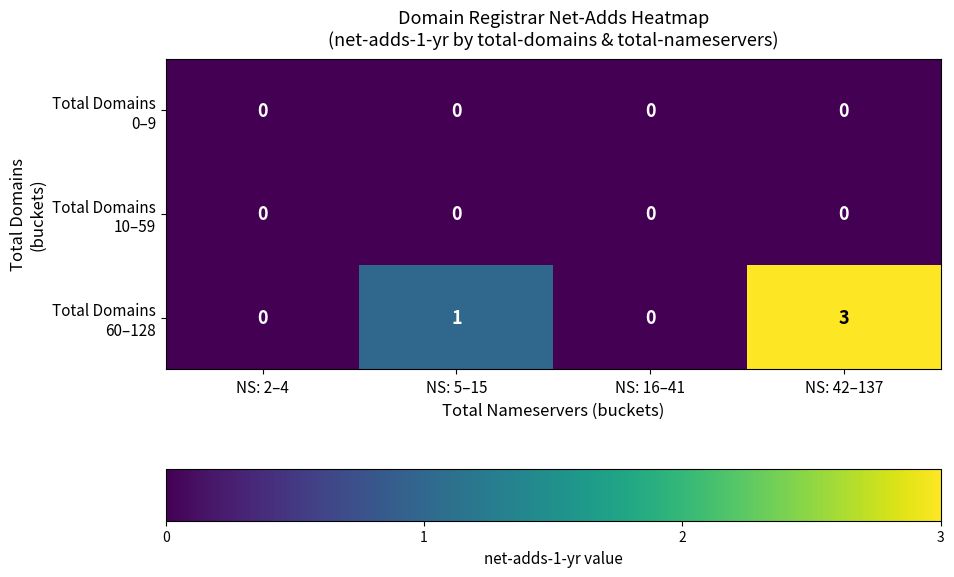

What is the spread (max minus min) of values at NS: 5–15?

1